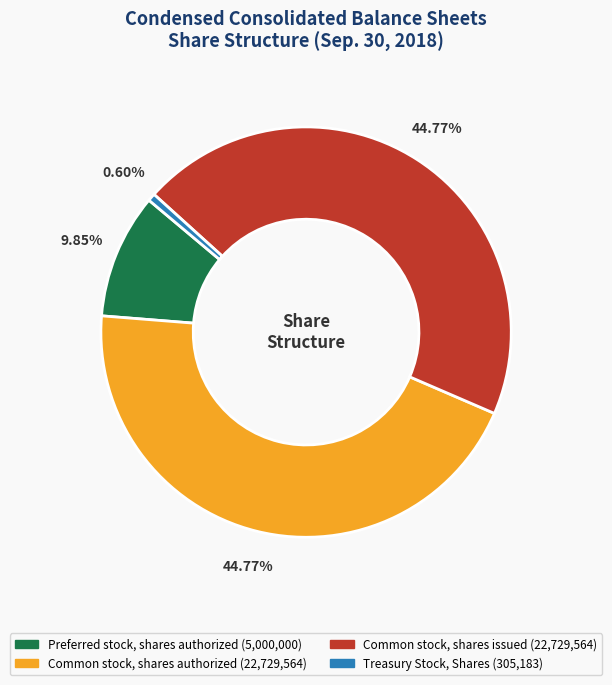

Is it true that Preferred stock, shares authorized is 10% of the pie?

True